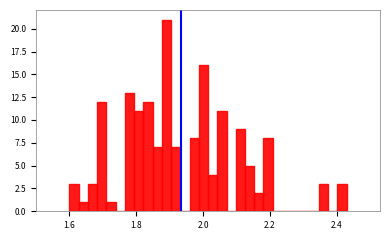

Around what value on the x-axis is the tallest bar? Give the approximate position of its centre, as read against the axis.

1.90